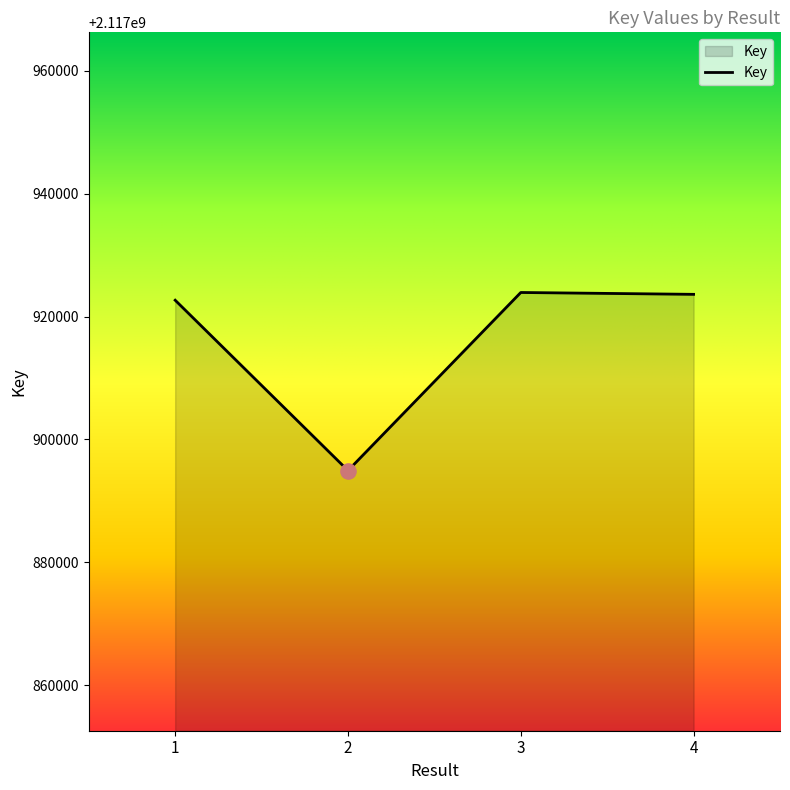

What is the change in value from 1 to 4?

+956